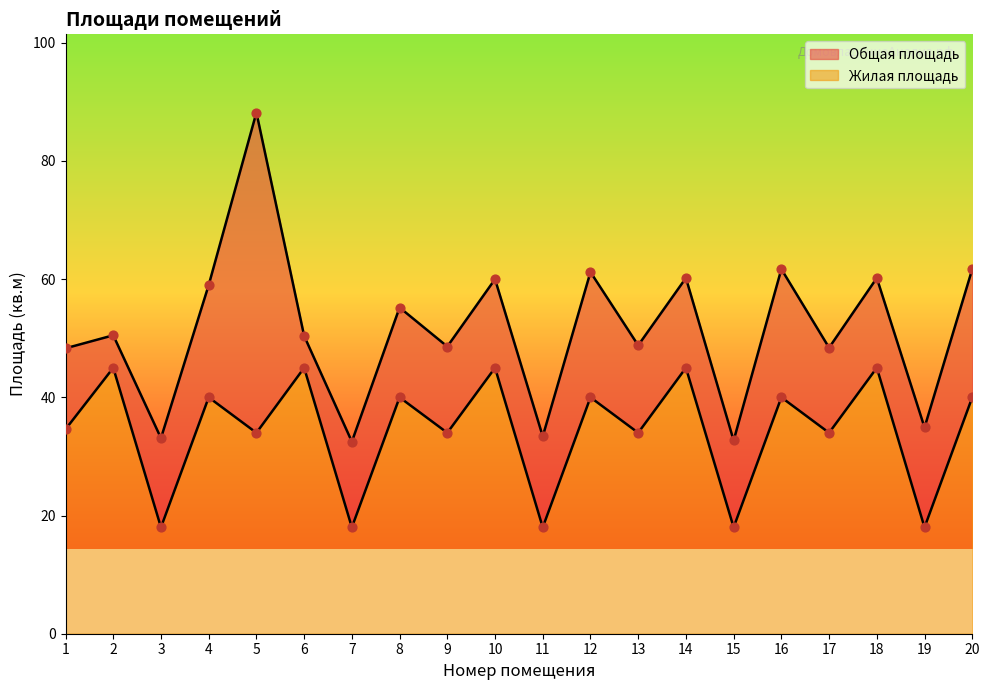

At how many categories does at least one series exceed 33?

18